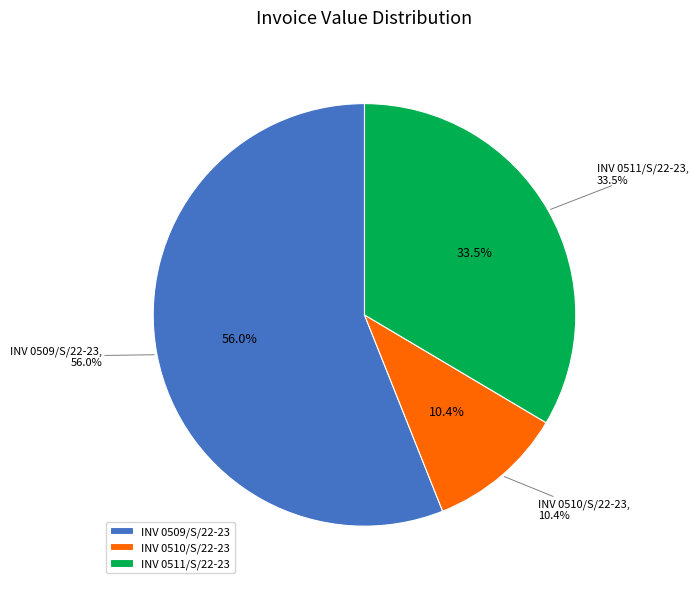

The INV 0509/S/22-23 slice represents 65% of the pie. True or false?

False